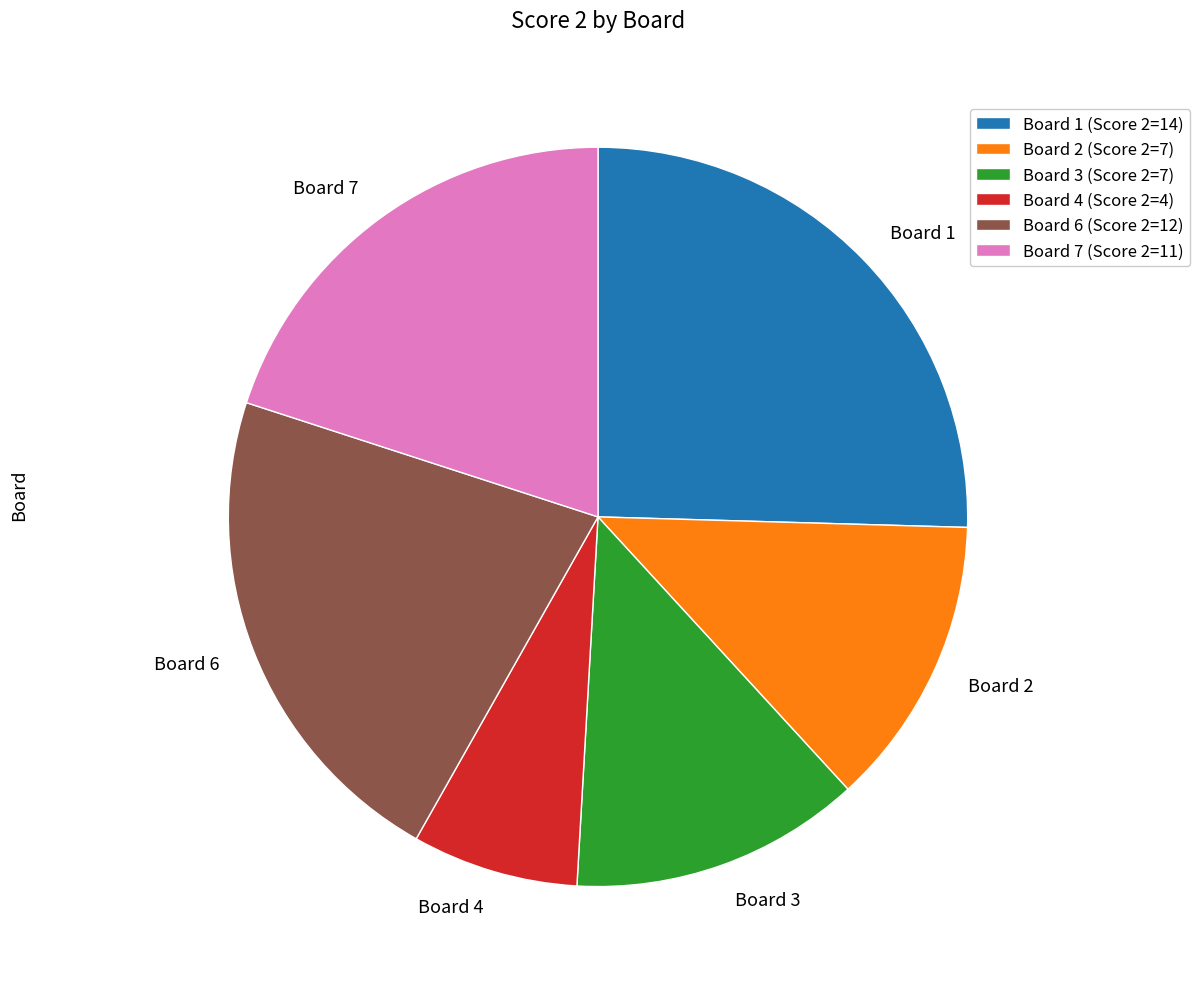

The Board 4 slice represents 7% of the pie. True or false?

True